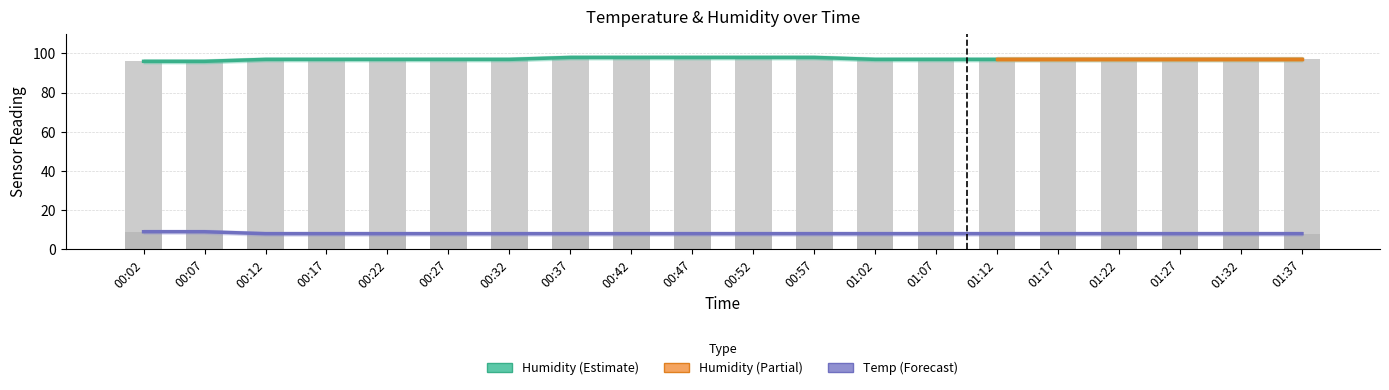

What is the label of the 2nd bar from the left?

00:07